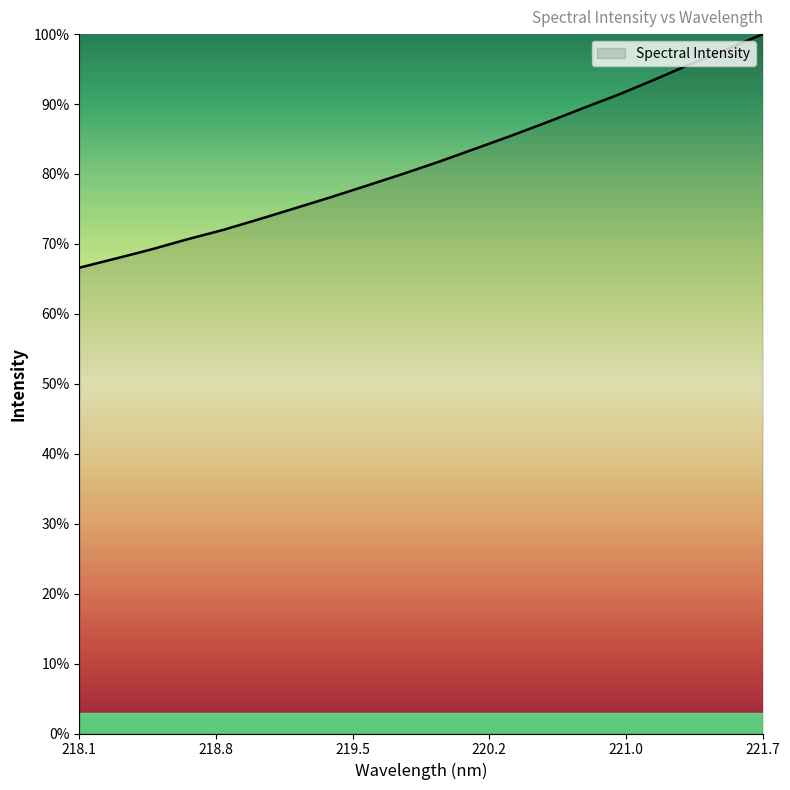

What is the smallest value displayed?

66.6